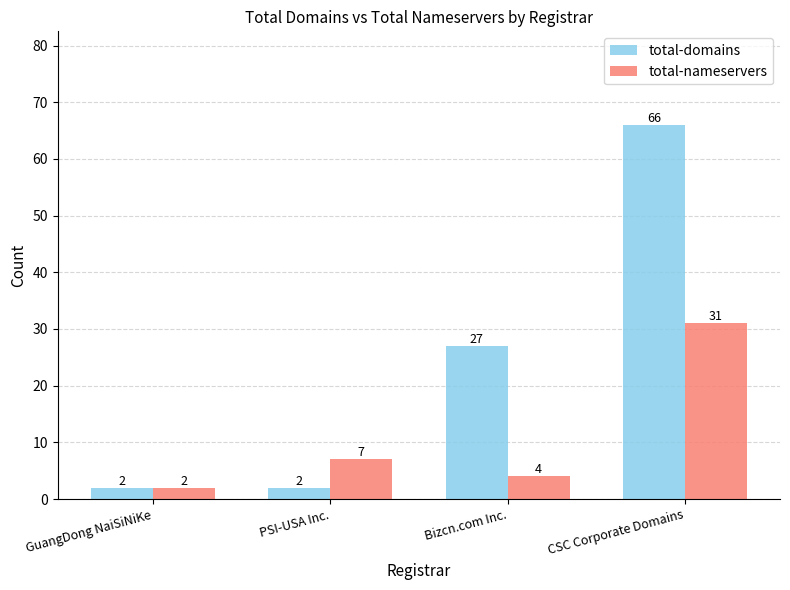

List the labels in order of total-nameservers value, largest first.

CSC Corporate Domains, PSI-USA Inc., Bizcn.com Inc., GuangDong NaiSiNiKe